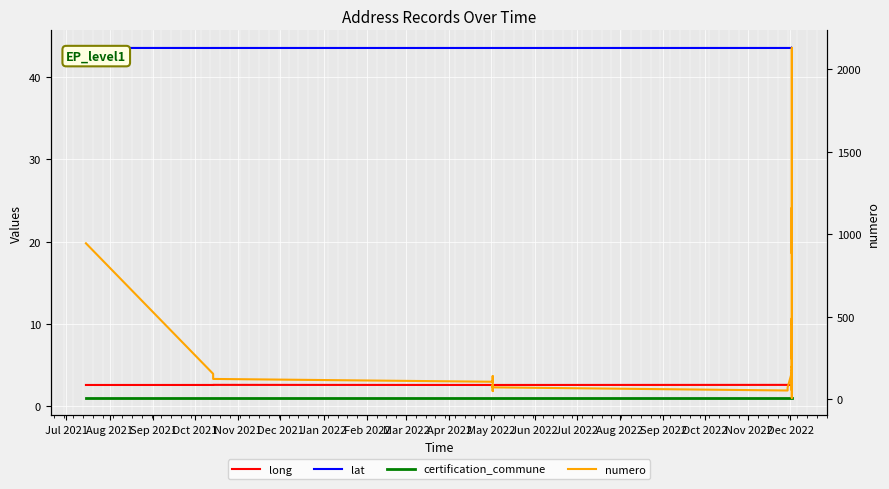

What is the value of the numero point at the 23rd from the left?

328.0